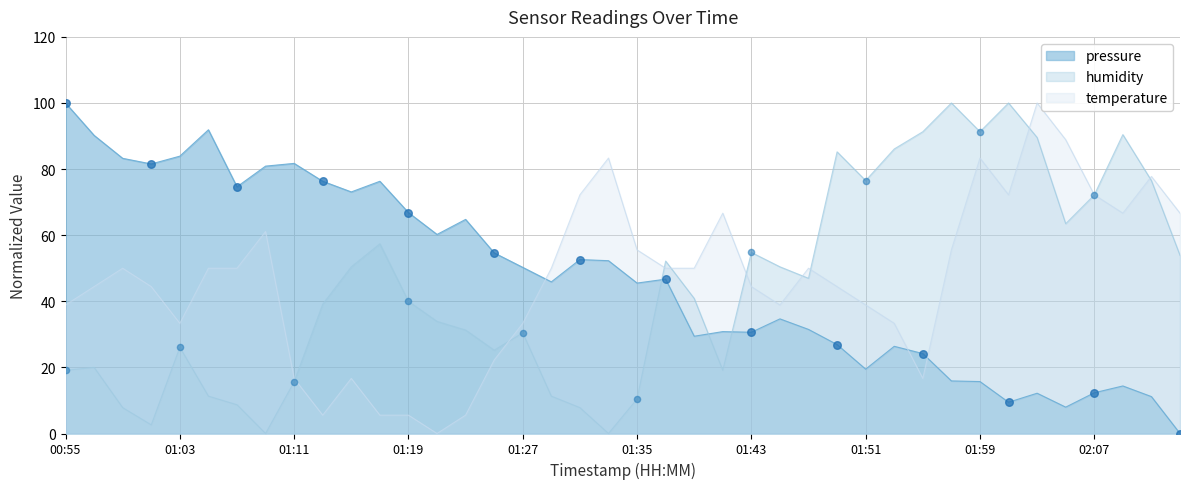

What is the total value across all series at 02:07?

156.7